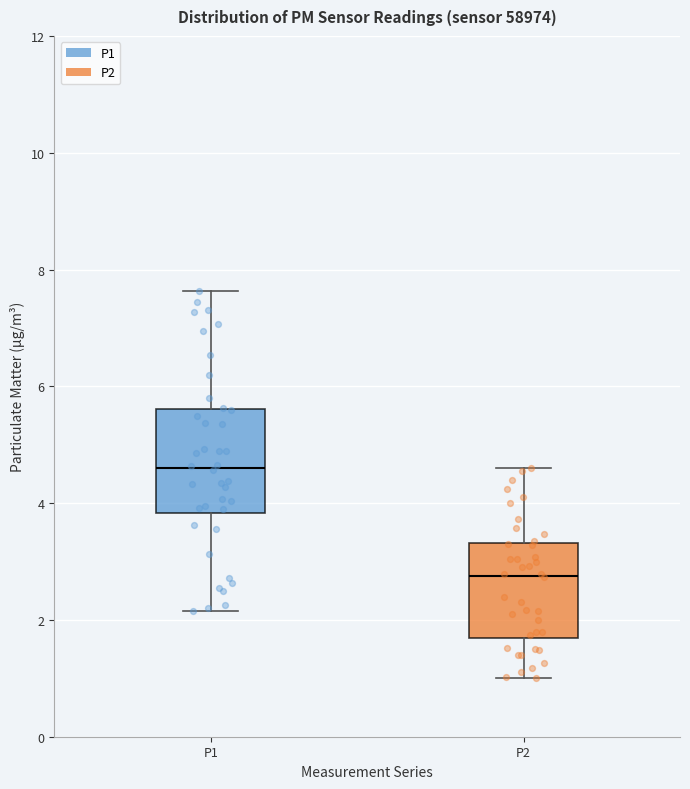

Where is the upper edge of the box for P1 on the y-axis? The values are not printed on the chart, so give them approximately, as read against the axis.

5.6